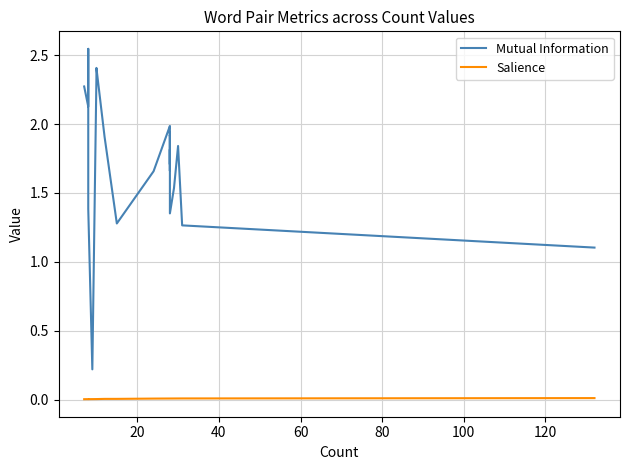

Is the value of Salience at 17 greater than the value of Mutual Information at 100?

No